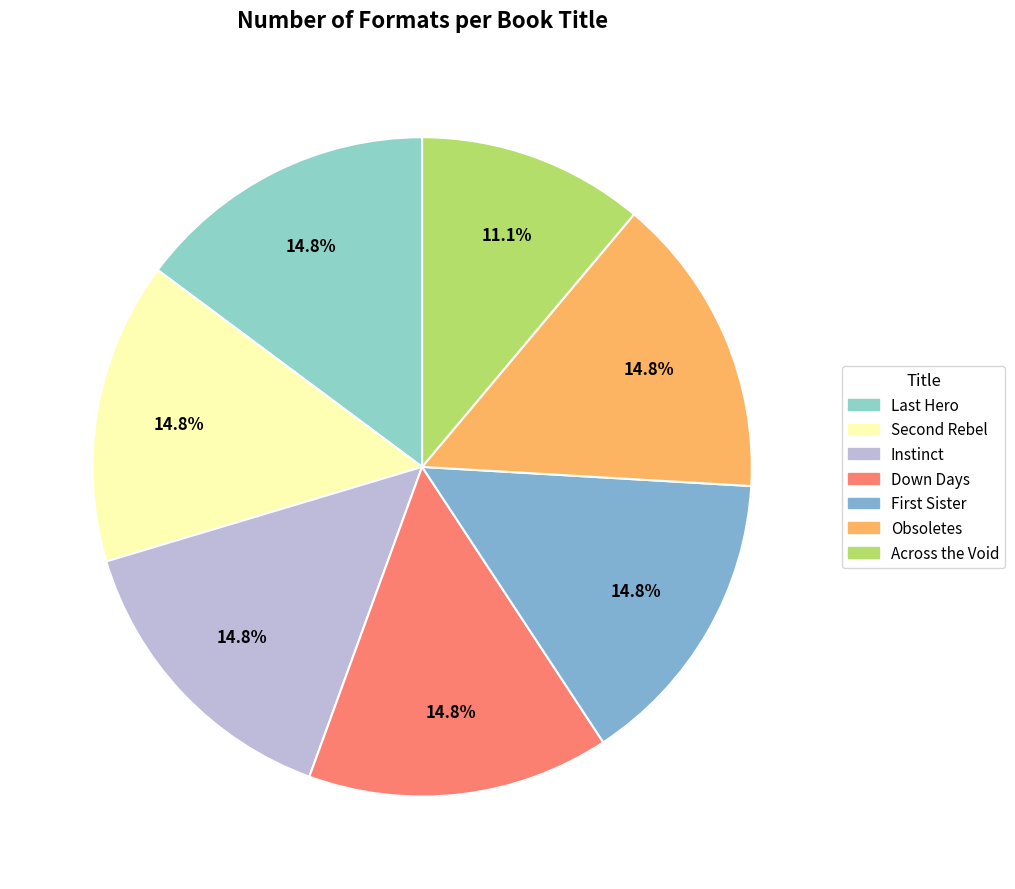

What percentage is NOT represented by Across the Void?

88.9%